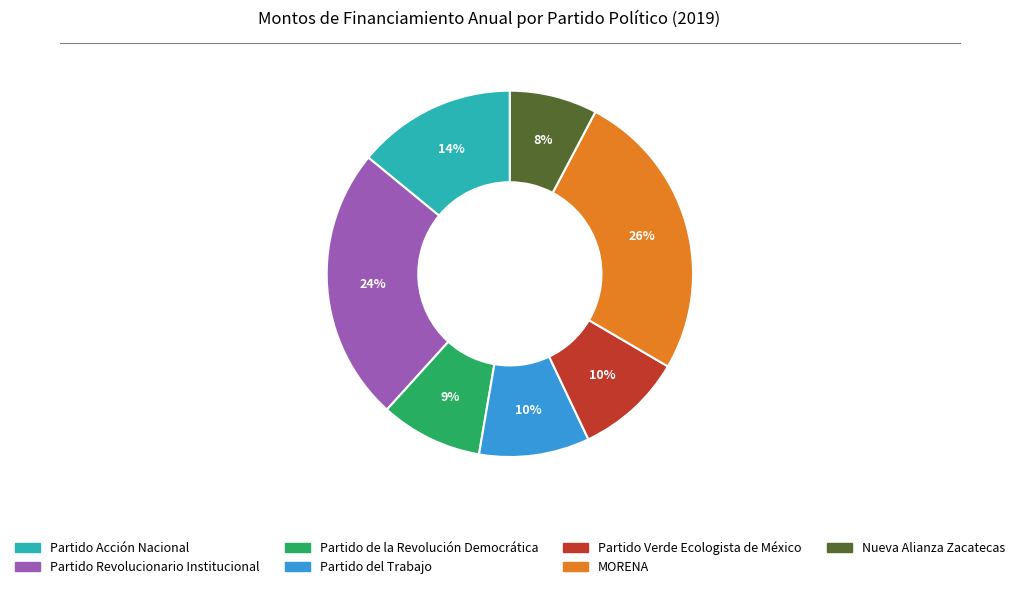

What is the ratio of the value at MORENA to the value at Partido Revolucionario Institucional?

1.1